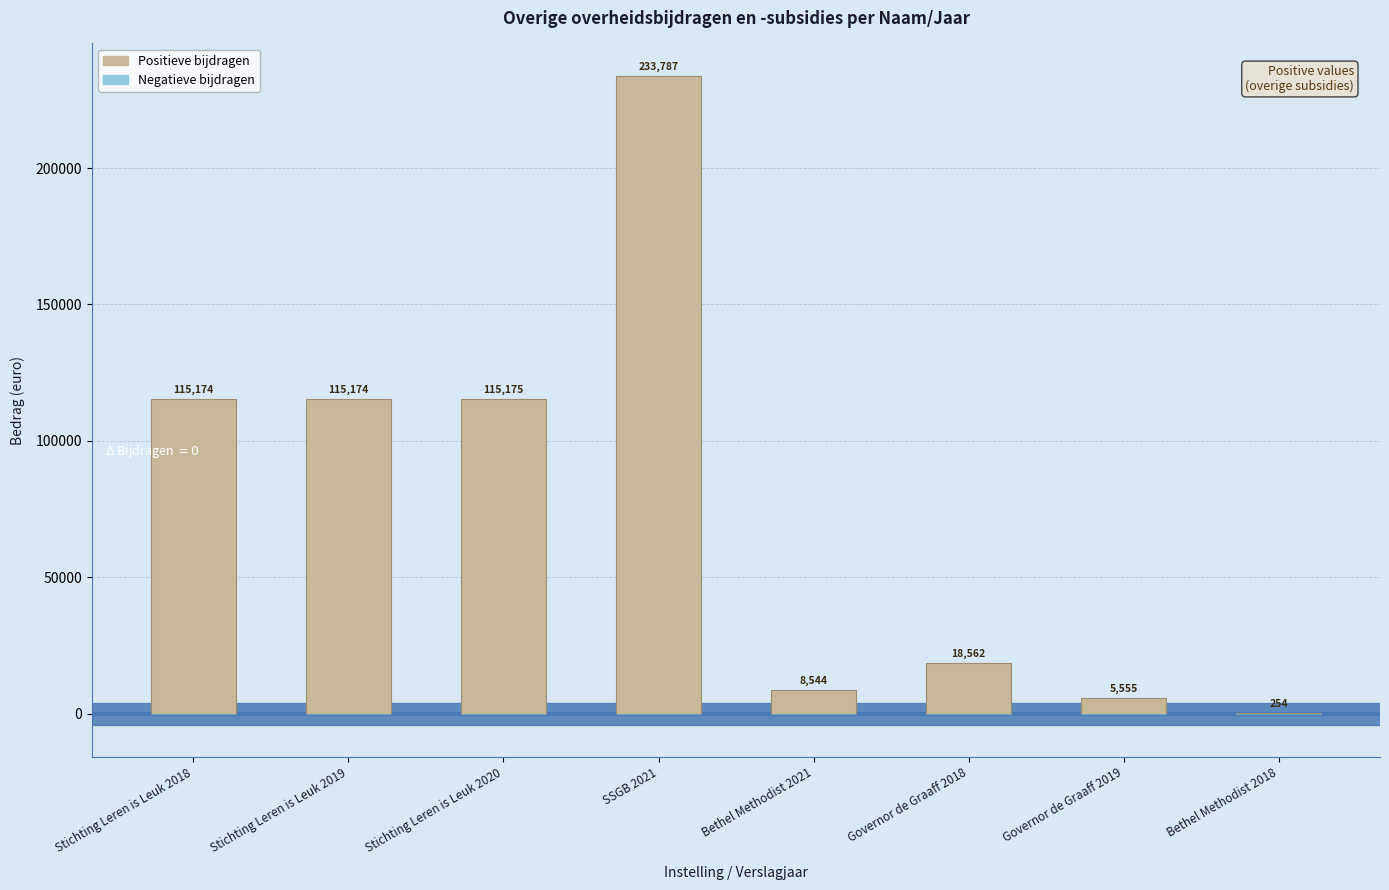

What is the change in value from SSGB 2021 to Bethel Methodist 2021?

-225243